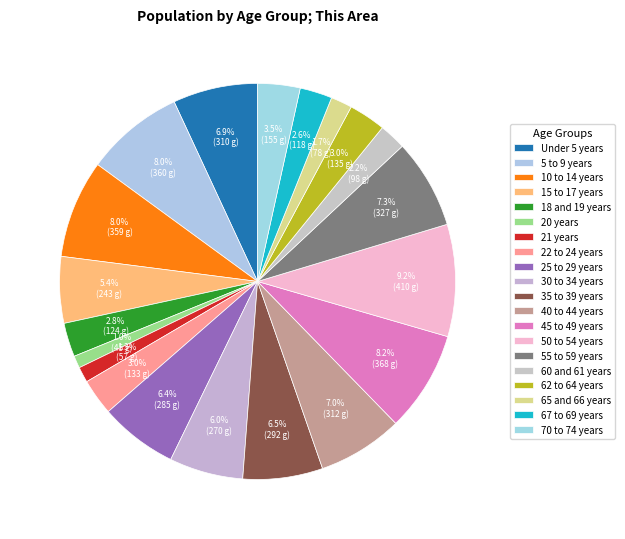

How many slices are in this pie chart?

20